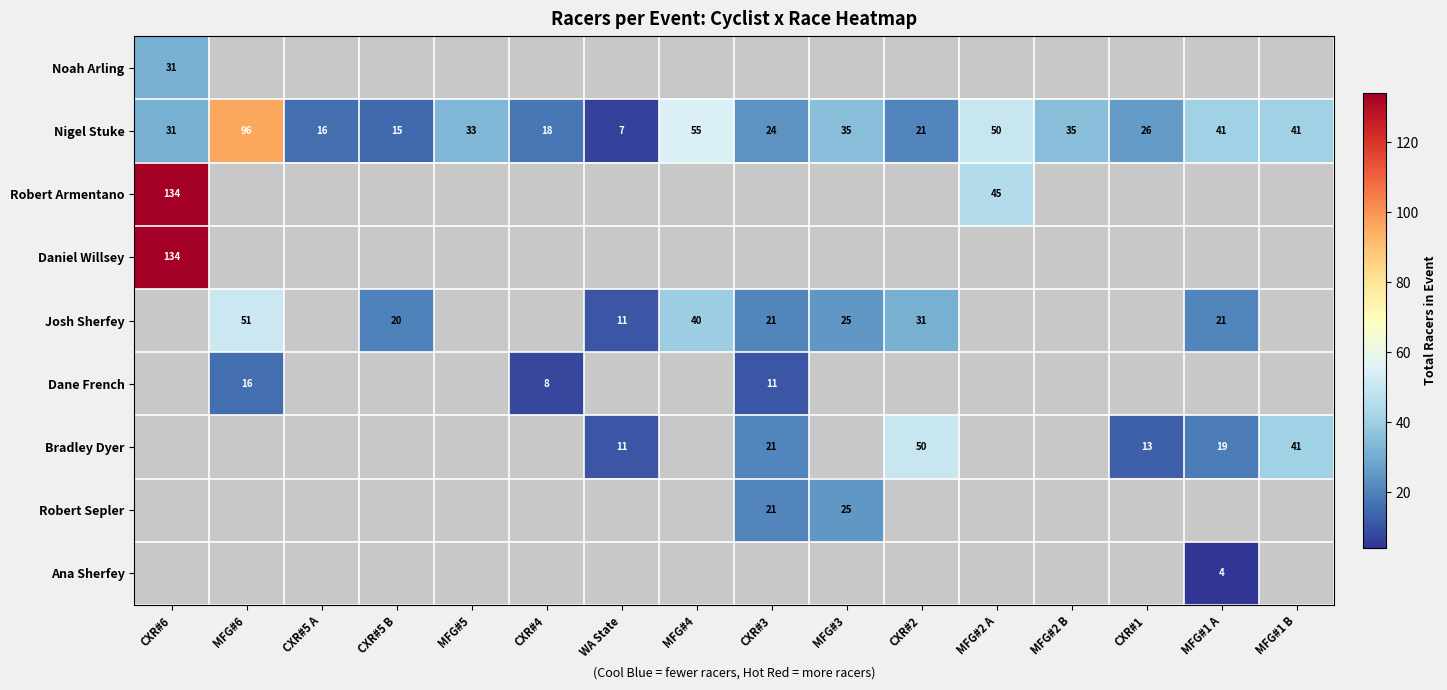

The Josh Sherfey series shows 21 at CXR#3. True or false?

True